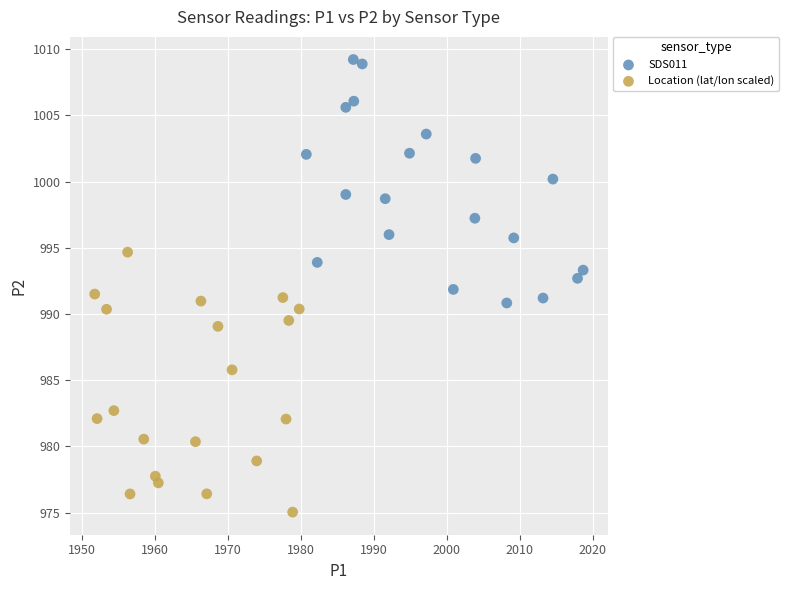

What are all the series names shown in the legend?

SDS011, Location (lat/lon scaled)